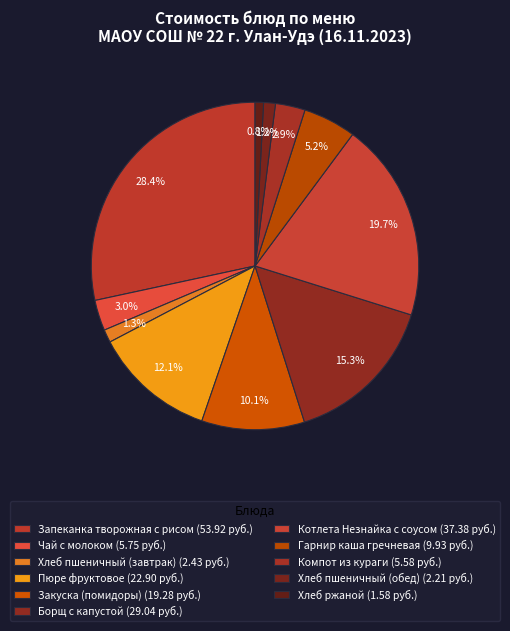

Count the number of slices in the pie.

11